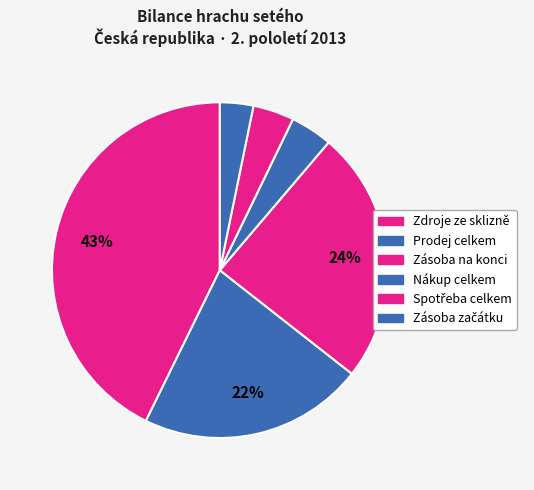

Count the number of slices in the pie.

6